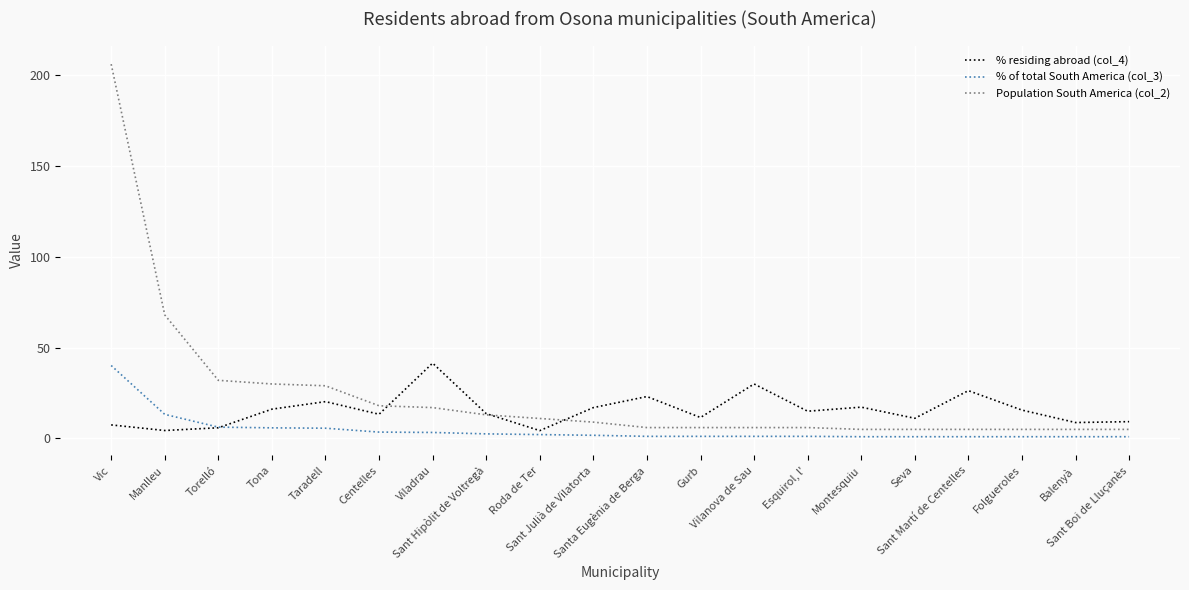

Is it true that % residing abroad (col_4) equals 5.9 at Torelló?

True